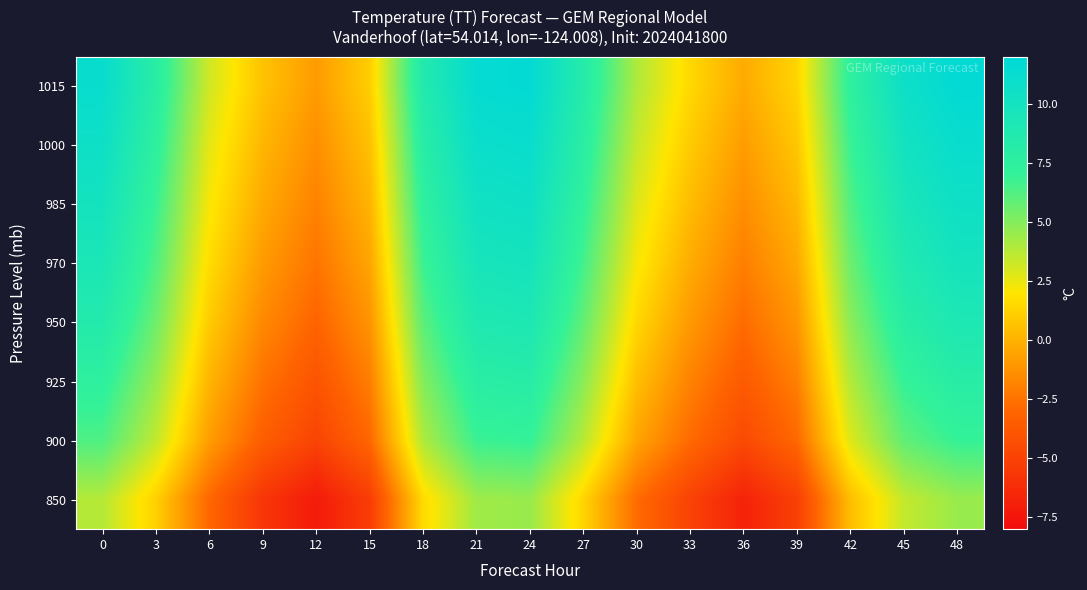

Reading left to right, transcribe all the data shown in this chart.

1015: 0=11.1	3=7.9	6=3.2	9=0.6	12=-0.9	15=1.1	18=8.5	21=11.4	24=11.6	27=8.3	30=4.0	33=1.5	36=-0.3	39=1.3	42=7.4	45=10.6	48=11.7
1000: 0=10.6	3=7.4	6=2.6	9=0.1	12=-1.4	15=0.5	18=8.0	21=10.9	24=11.1	27=7.8	30=3.4	33=0.9	36=-0.9	39=0.8	42=6.8	45=10.0	48=11.1
985: 0=10.0	3=6.9	6=2.2	9=-0.3	12=-1.9	15=0.0	18=7.4	21=10.3	24=10.5	27=7.2	30=2.9	33=0.4	36=-1.4	39=0.2	42=6.2	45=9.4	48=10.5
970: 0=9.3	3=6.3	6=1.6	9=-0.9	12=-2.4	15=-0.5	18=6.7	21=9.7	24=9.9	27=6.6	30=2.2	33=-0.3	36=-2.0	39=-0.4	42=5.6	45=8.8	48=9.9
950: 0=8.5	3=5.5	6=1.0	9=-1.6	12=-3.1	15=-1.2	18=6.0	21=8.9	24=9.1	27=5.8	30=1.5	33=-1.0	36=-2.8	39=-1.1	42=4.8	45=8.0	48=9.1
925: 0=7.5	3=4.6	6=0.1	9=-2.5	12=-4.0	15=-2.0	18=5.0	21=7.9	24=8.1	27=4.9	30=0.5	33=-1.9	36=-3.6	39=-2.0	42=3.9	45=7.0	48=8.1
900: 0=6.3	3=3.5	6=-0.8	9=-3.4	12=-4.9	15=-3.0	18=4.0	21=6.8	24=7.0	27=3.8	30=-0.5	33=-2.8	36=-4.6	39=-2.9	42=2.8	45=5.8	48=7.0
850: 0=3.8	3=1.2	6=-3.0	9=-5.7	12=-7.2	15=-5.3	18=1.6	21=4.3	24=4.5	27=1.4	30=-2.8	33=-5.0	36=-6.7	39=-5.2	42=0.4	45=3.4	48=4.5